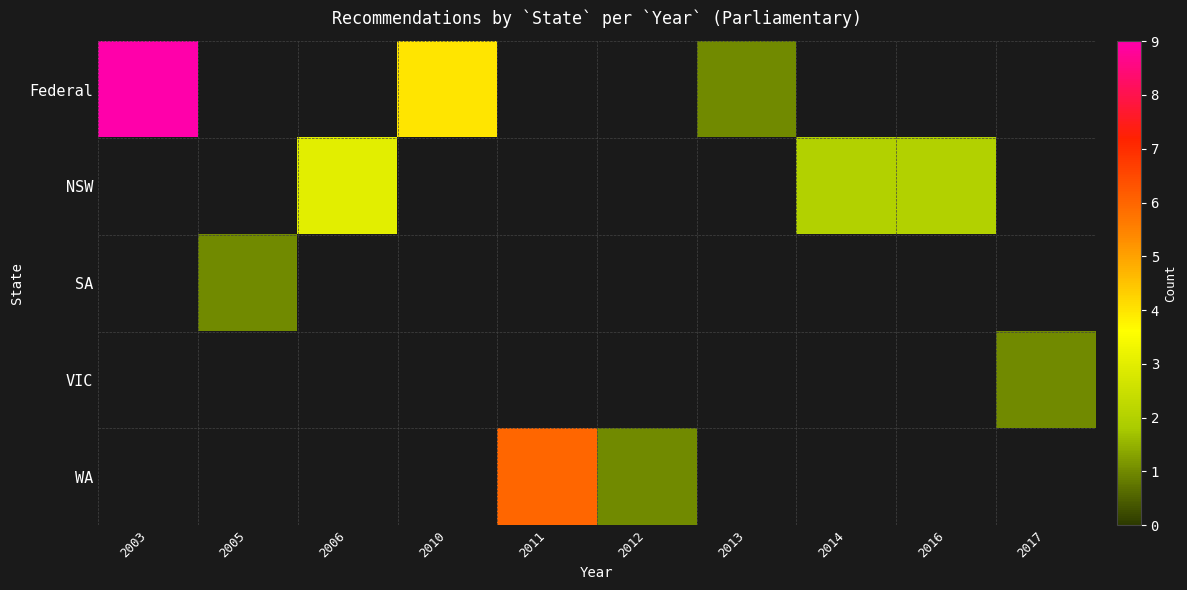

The value of VIC at 2012 is 1.4. True or false?

False